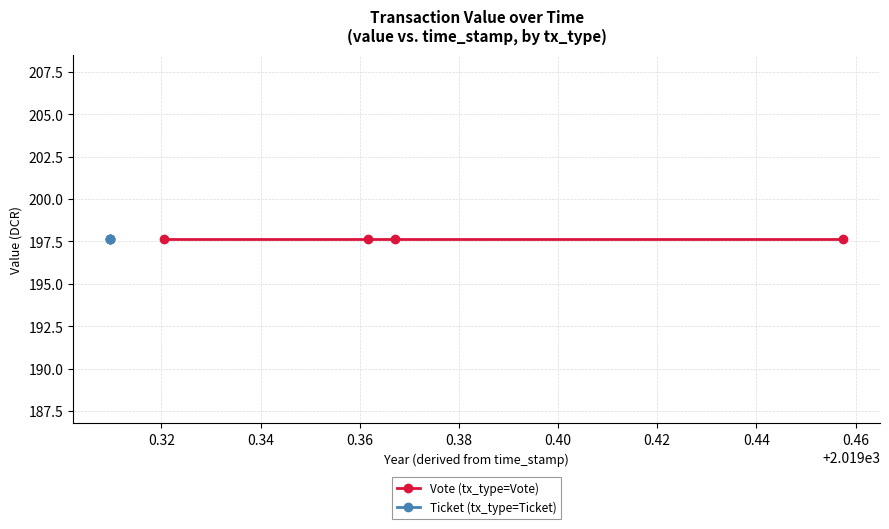

Where is Vote nearest to the value 1558534830?

1